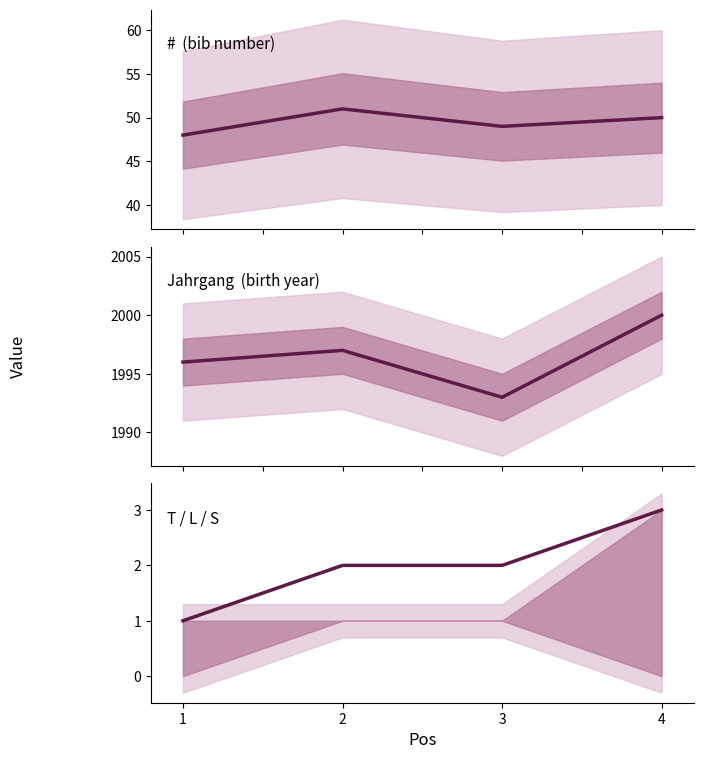

Is this an area chart (filled region under the line)?

No